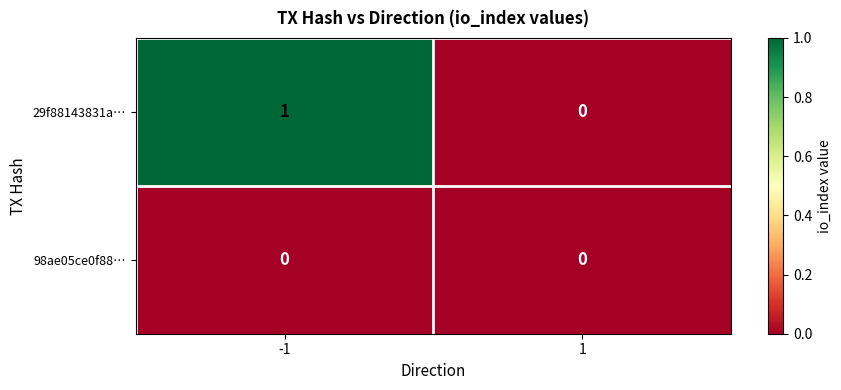

How many data points does each series have?

2